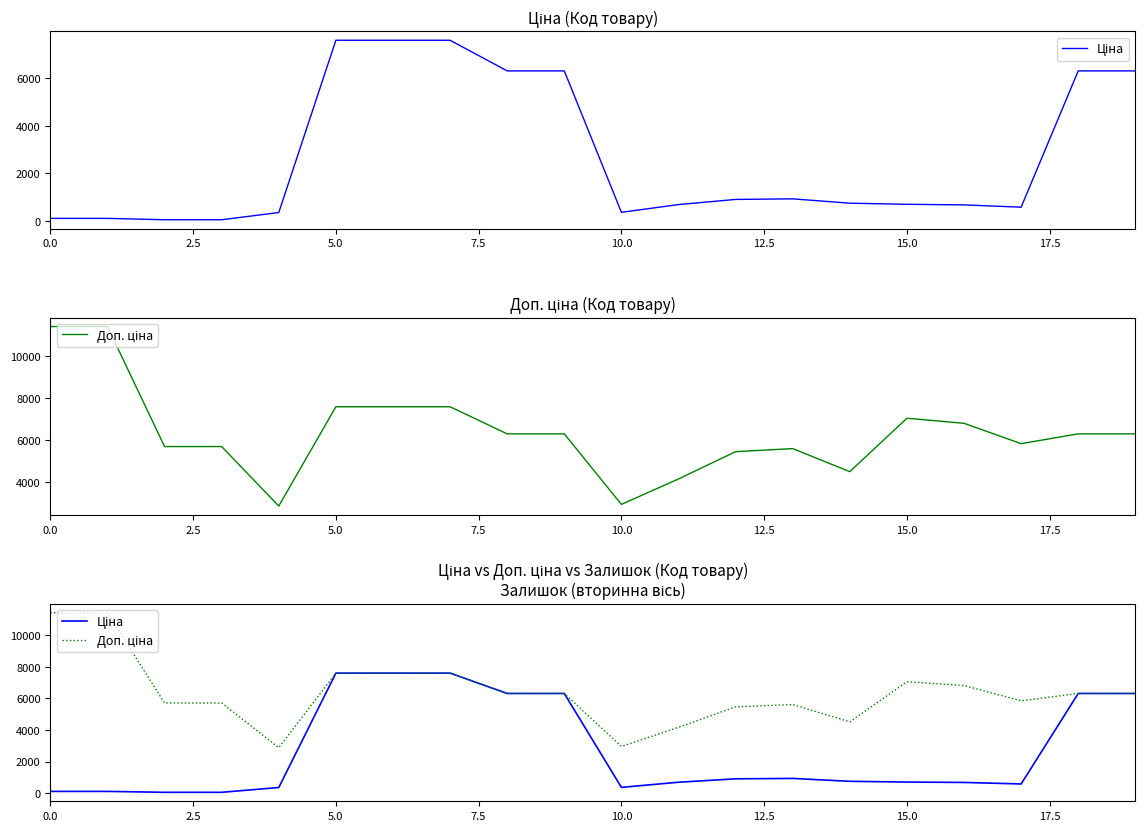

True or false: Ціна and Доп. ціна intersect in this chart.

False